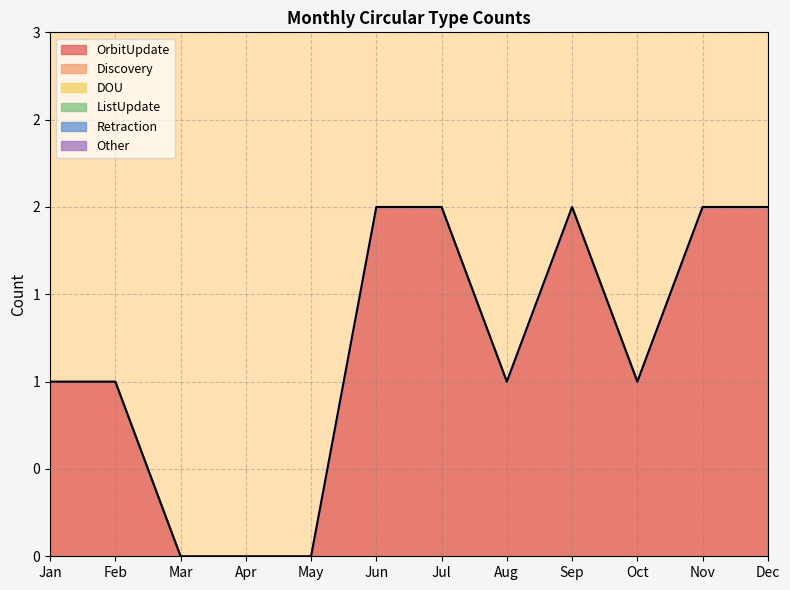

True or false: ListUpdate has a value of 0 at Sep.

True